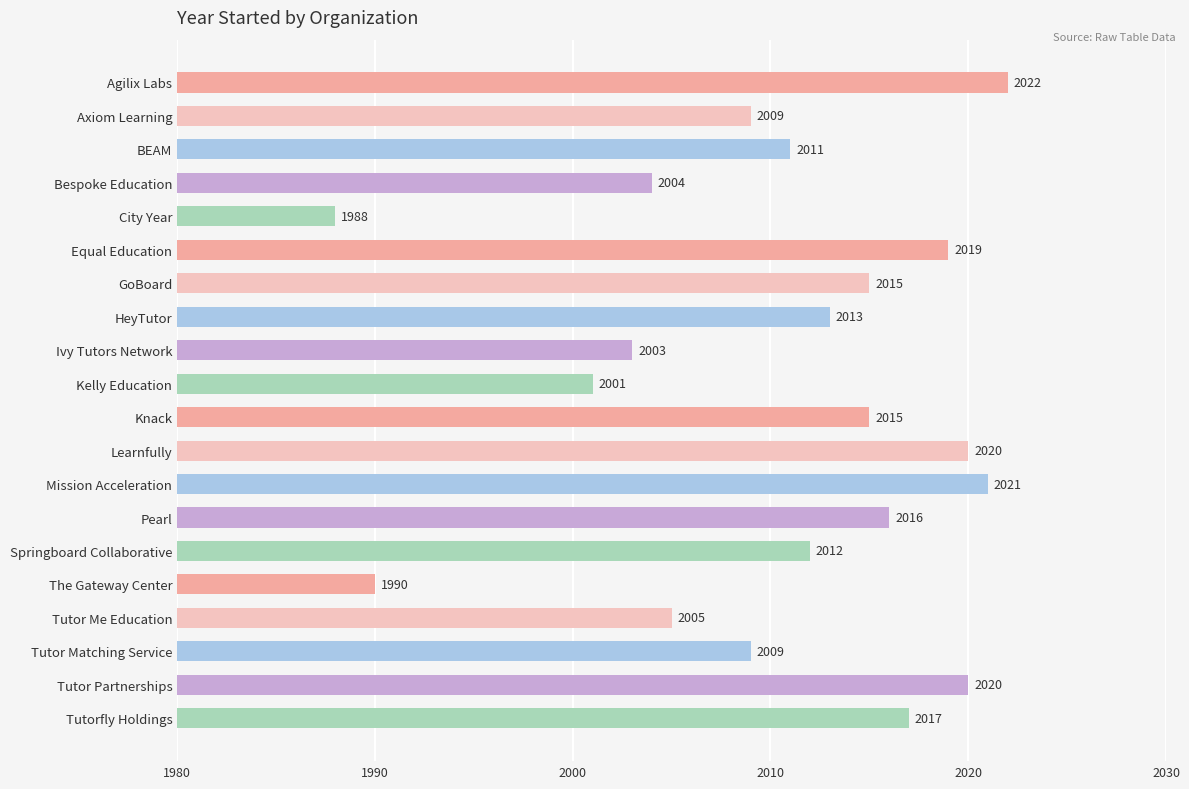

Reading top to bottom, transcribe all the data shown in this chart.

Agilix Labs=2022	Axiom Learning=2009	BEAM=2011	Bespoke Education=2004	City Year=1988	Equal Education=2019	GoBoard=2015	HeyTutor=2013	Ivy Tutors Network=2003	Kelly Education=2001	Knack=2015	Learnfully=2020	Mission Acceleration=2021	Pearl=2016	Springboard Collaborative=2012	The Gateway Center=1990	Tutor Me Education=2005	Tutor Matching Service=2009	Tutor Partnerships=2020	Tutorfly Holdings=2017